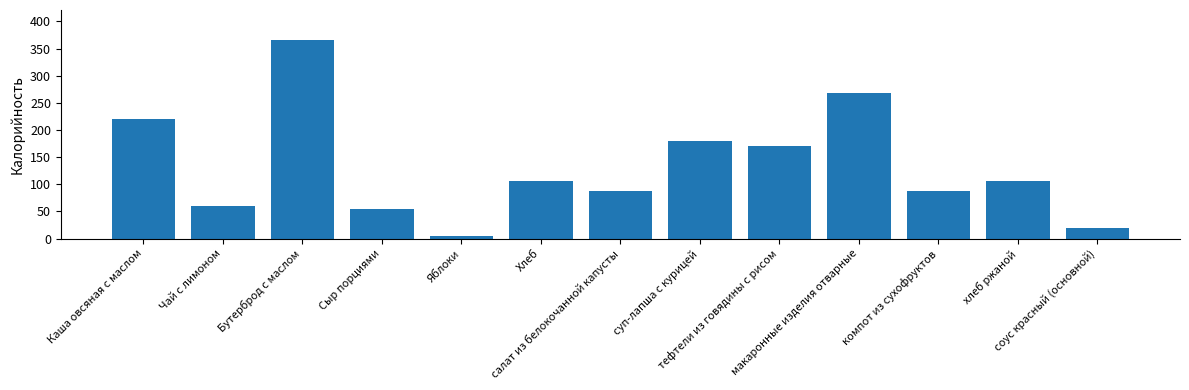

What is the sum of the values at компот из сухофруктов and суп-лапша с курицей?

267